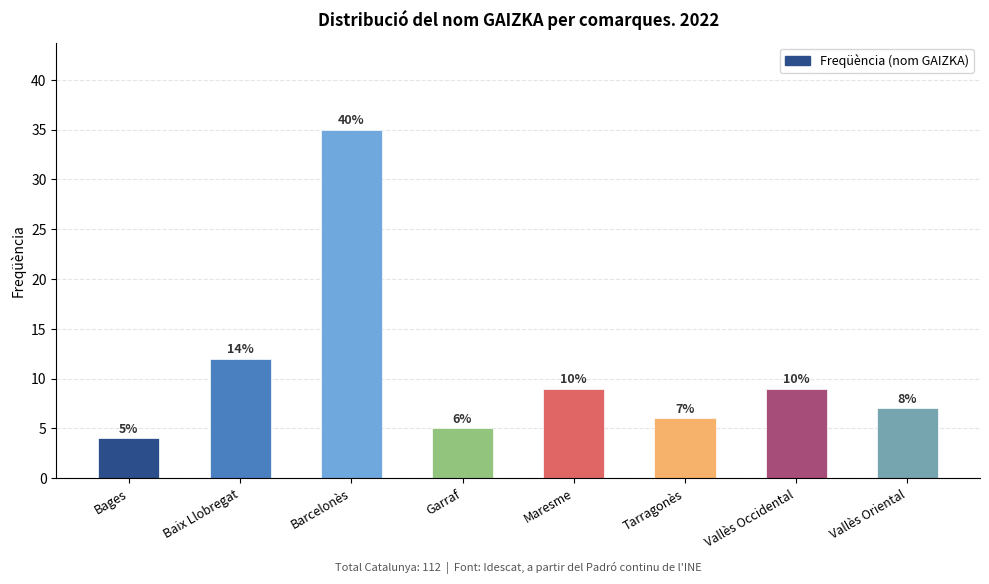

How many bars are there in total?

8